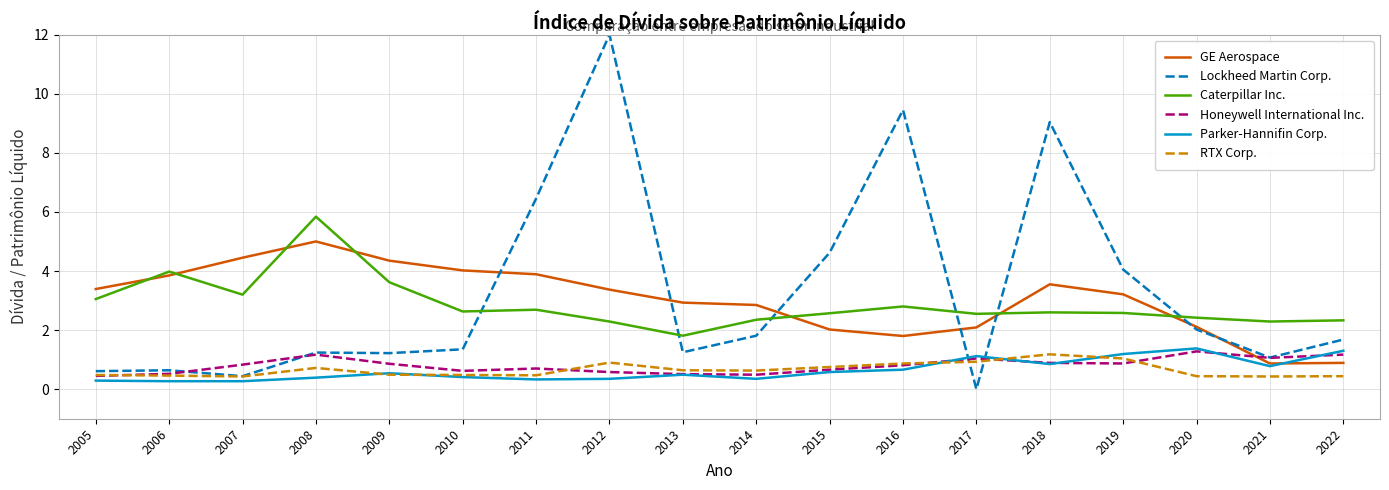

Read the Caterpillar Inc. value at 2008.

5.8